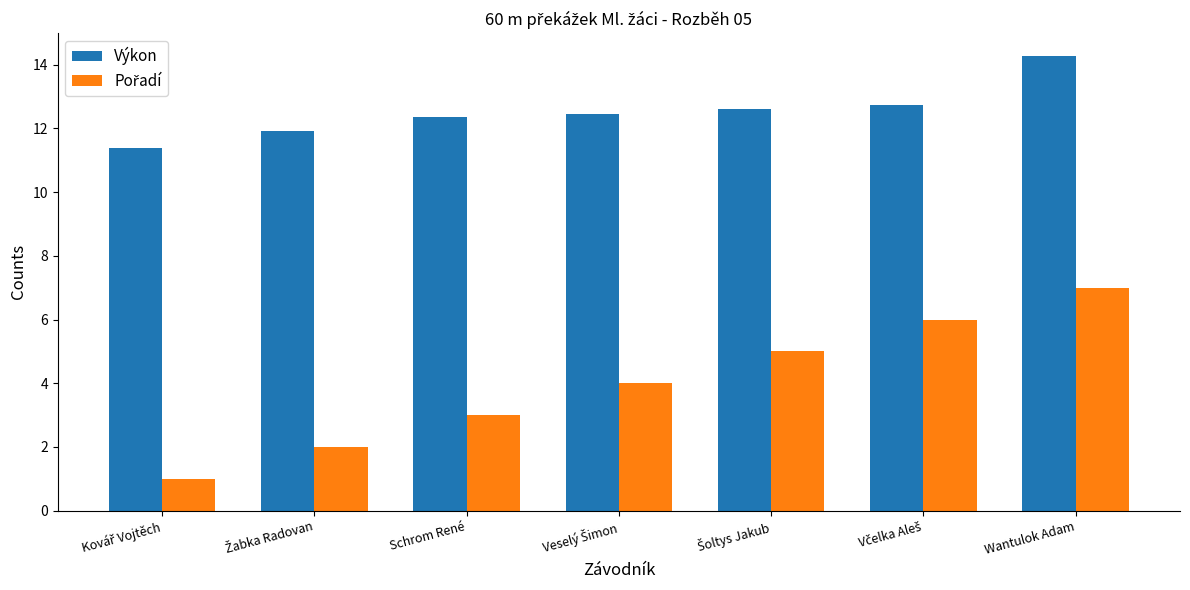

What is the highest value of the Výkon series?

14.3